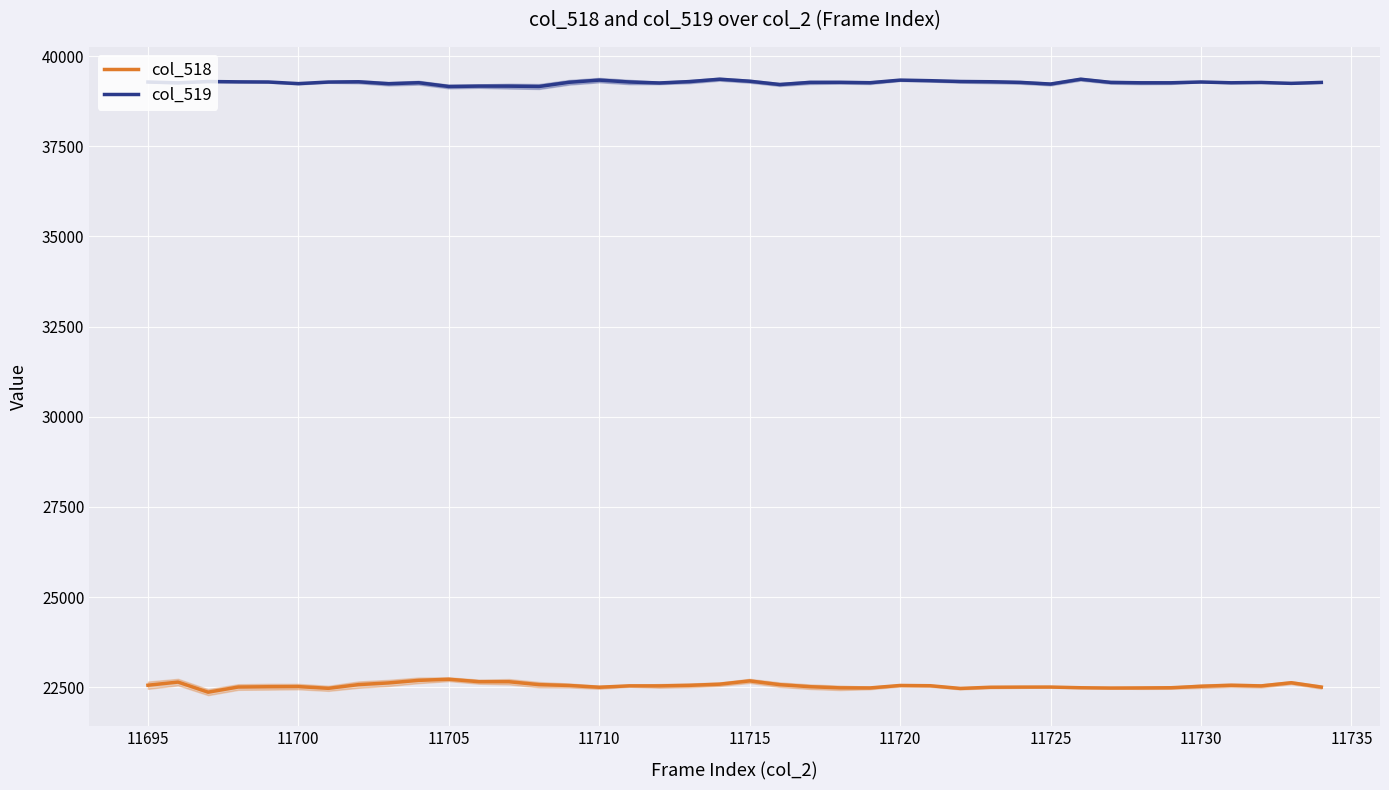

True or false: col_518 and col_519 cross at least once.

False